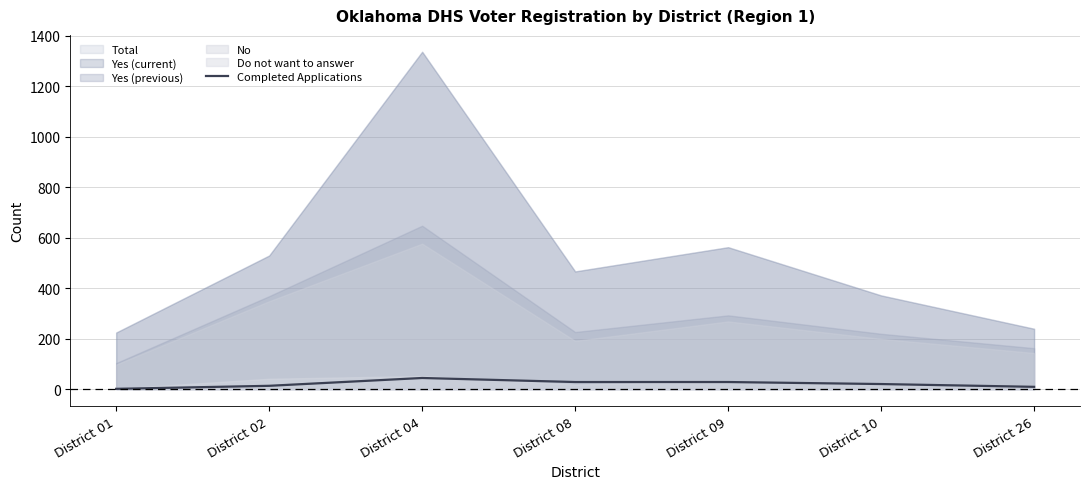

What is the value of the 6th point from the left?

20